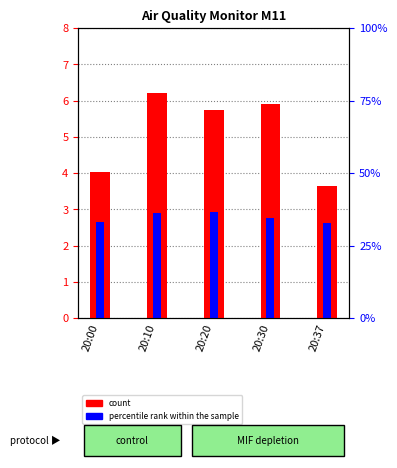

What is the smallest value displayed?

2.6